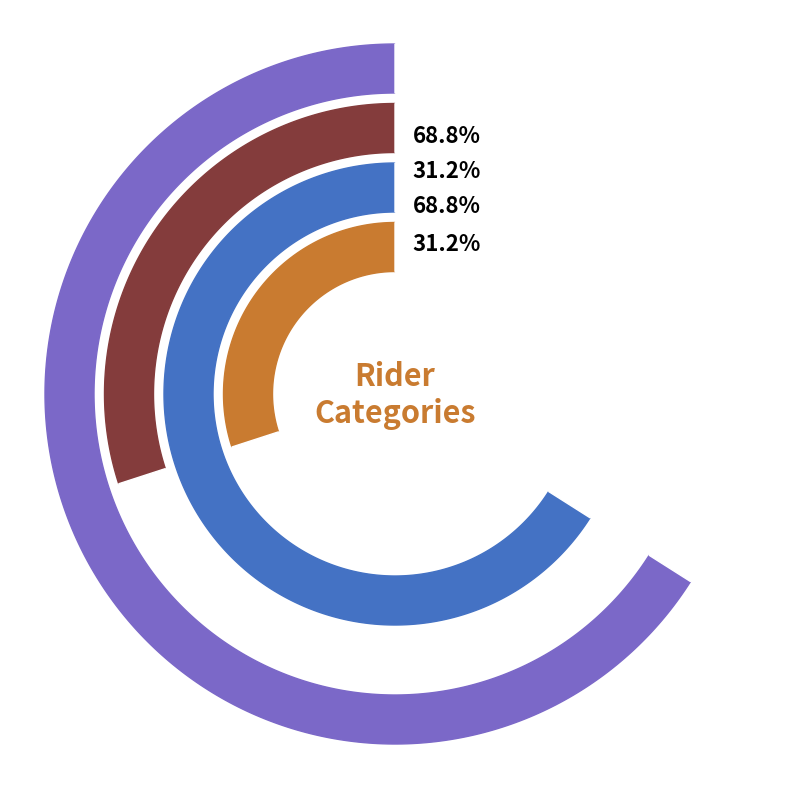

What is the ratio of the value at Veteran to the value at Senior?

2.2